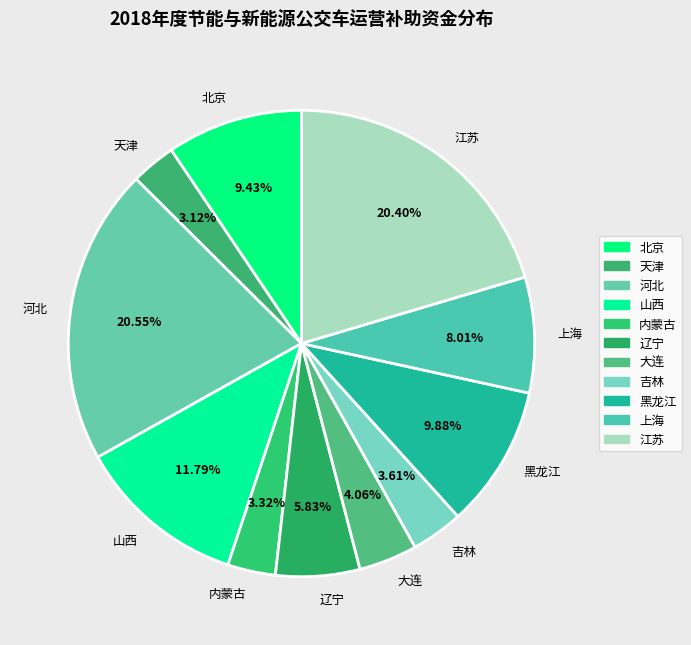

To the nearest percent, what portion does 上海 represent?

8%